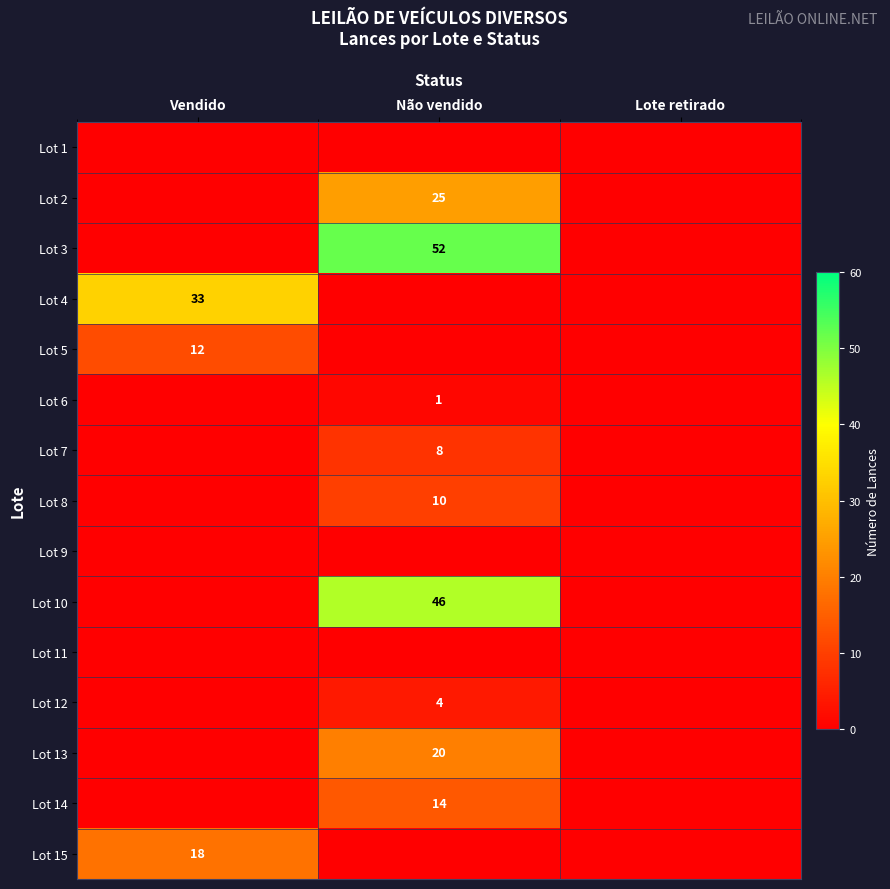

What is the average value of the Lot 14 series?

5